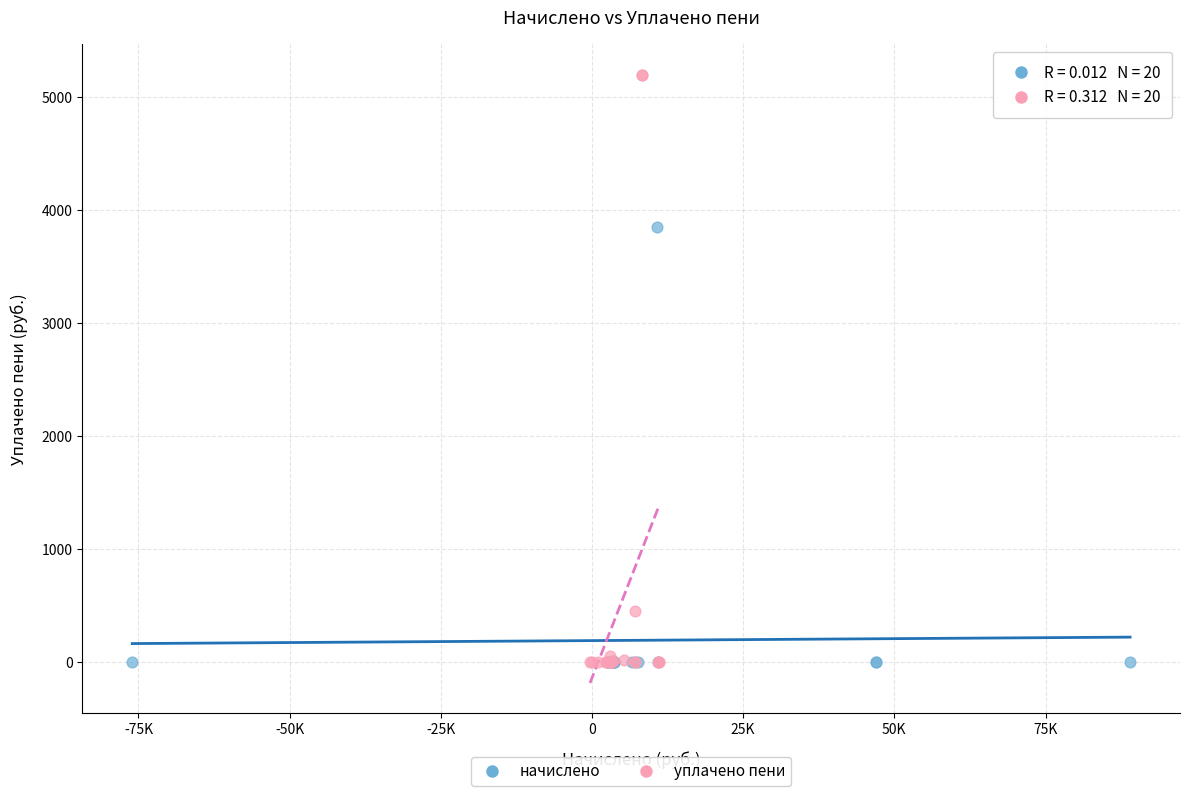

What are all the series names shown in the legend?

начислено, уплачено пени